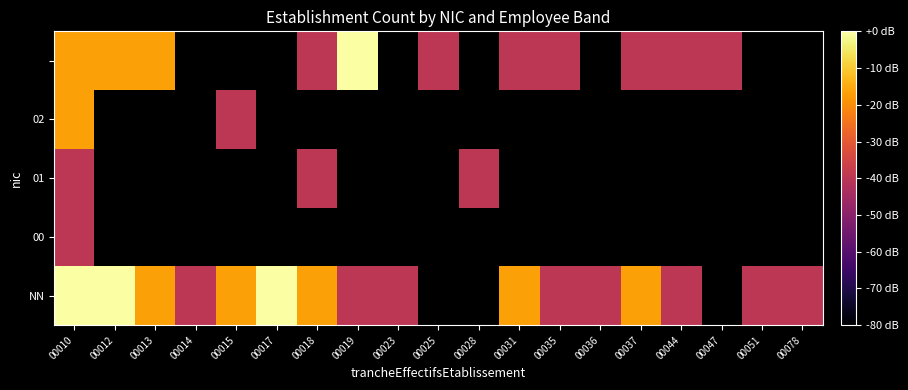

At which label does NN reach its peak?

00010